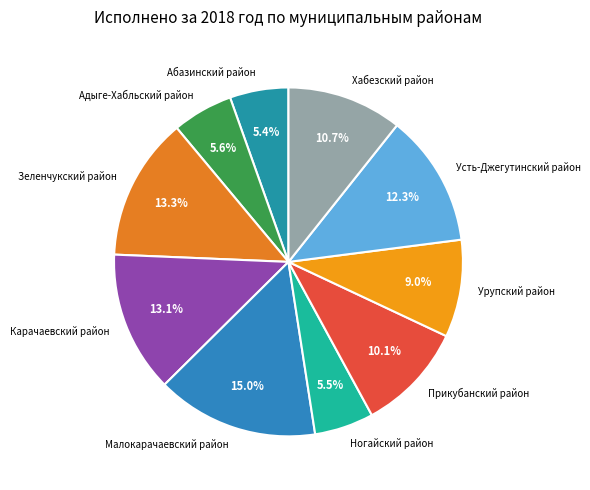

What percentage is the Прикубанский район slice, to the nearest percent?

10%